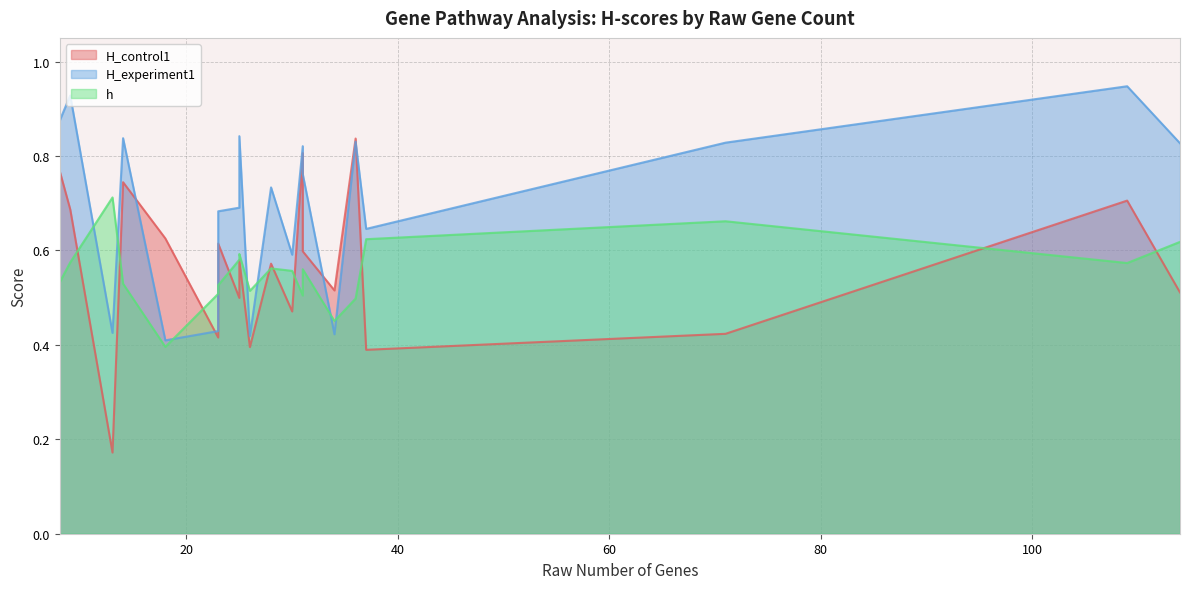

True or false: H_experiment1 and h cross at least once.

True